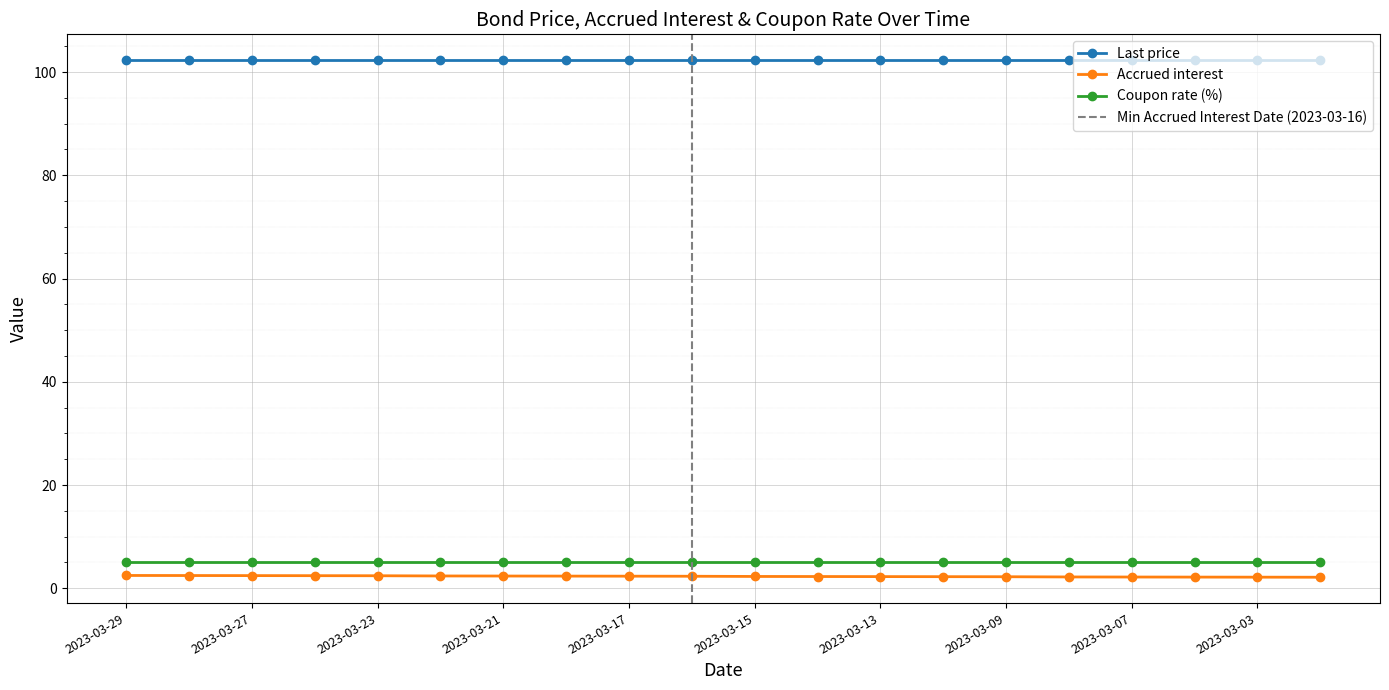

True or false: Last price and Accrued interest cross at least once.

False